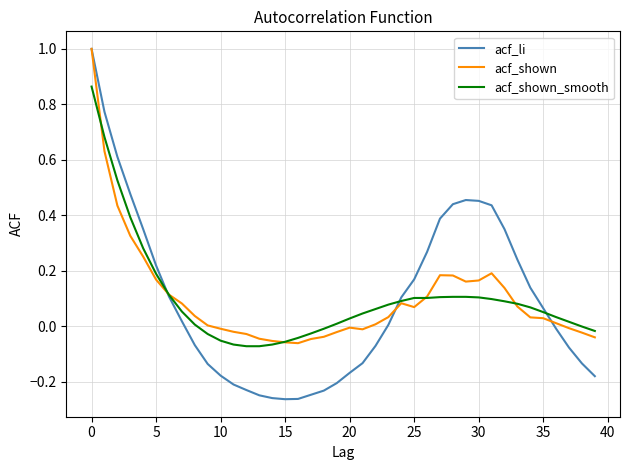

What is the highest value of the acf_li series?

1.0